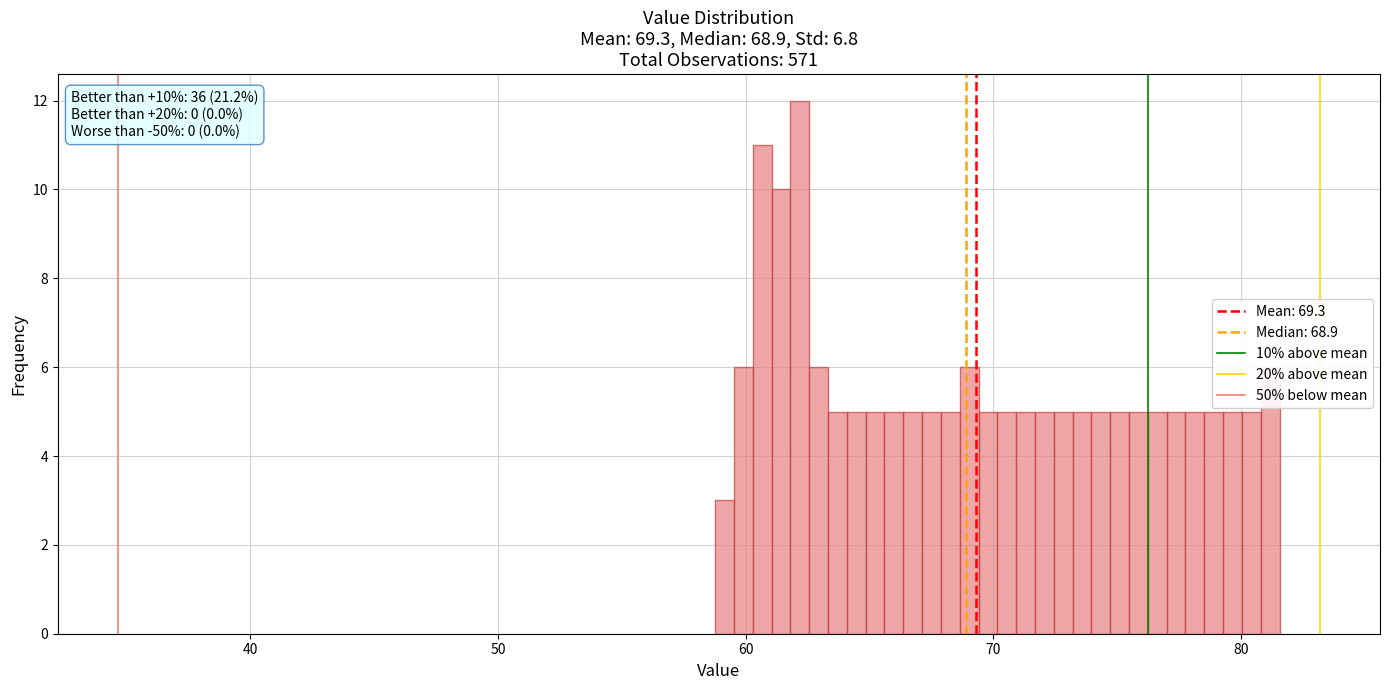

Around what value on the x-axis is the tallest bar? Give the approximate position of its centre, as read against the axis.

62